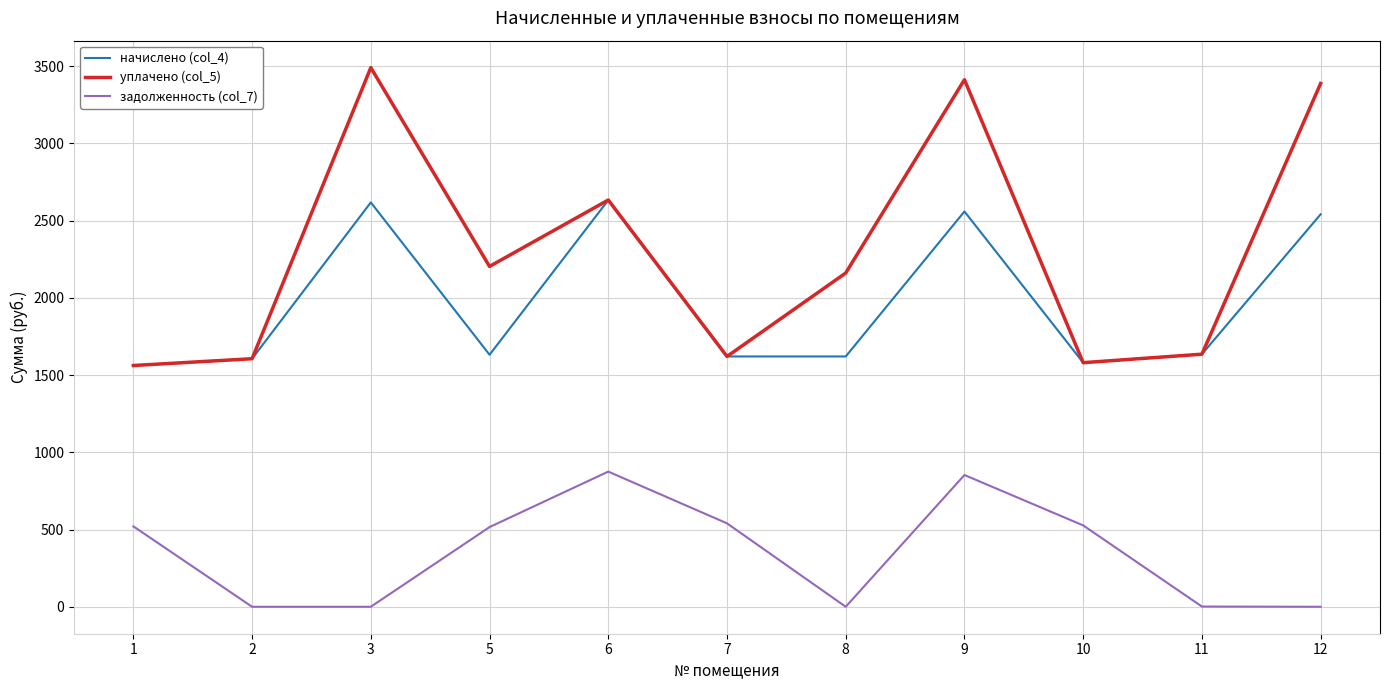

Which series has the widest spread of values?

уплачено (col_5)